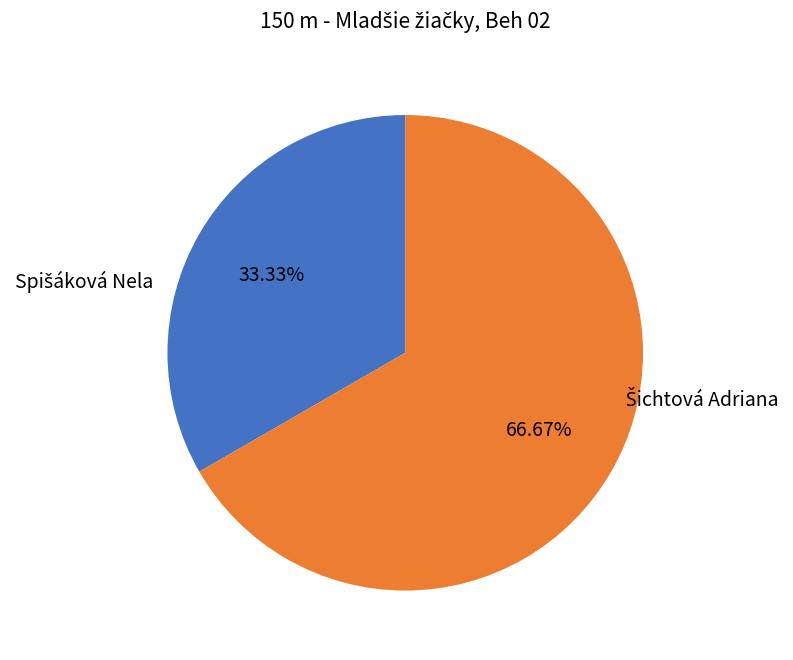

To the nearest percent, what is the difference between the Šichtová Adriana and Spišáková Nela slice percentages?

33%